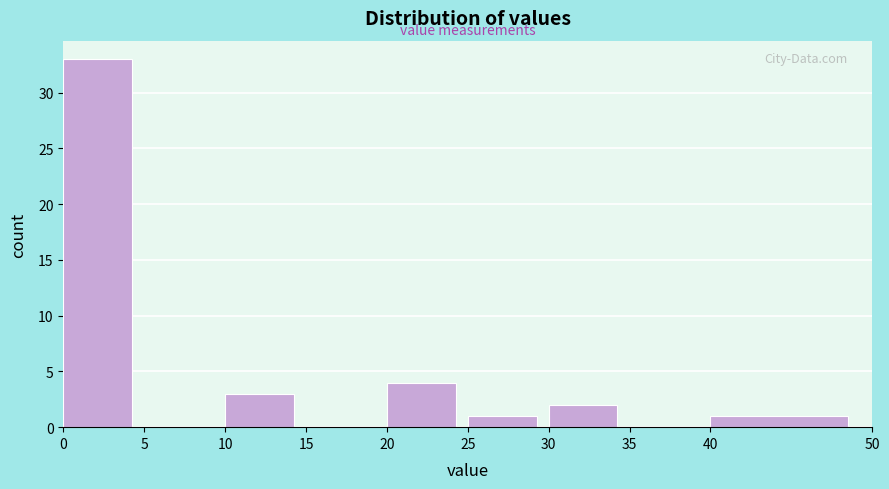

How tall is the bar that spans 40 to 50 on the x-axis? The values are not printed on the chart, so give them approximately, as read against the axis.

1